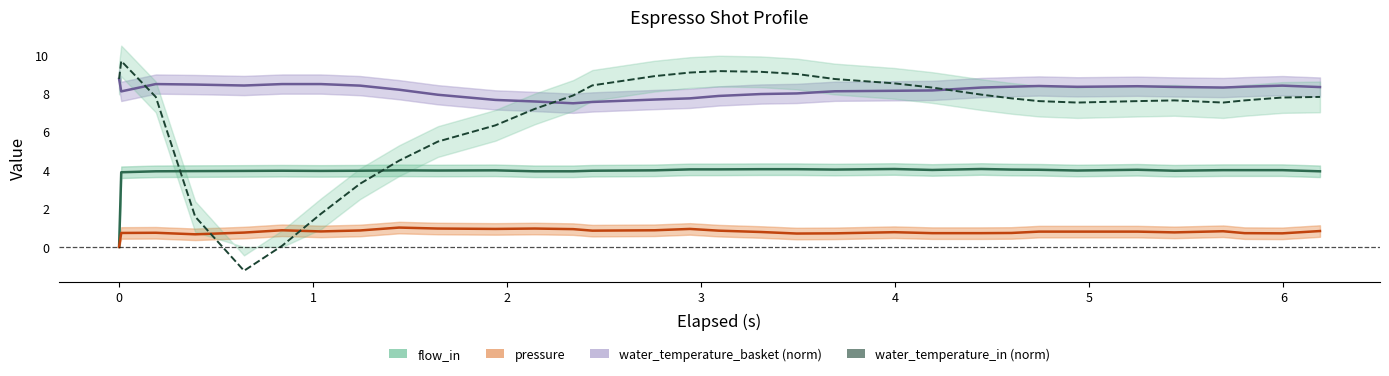

At which label does water_temperature_in (norm) first exceed 7?

−1